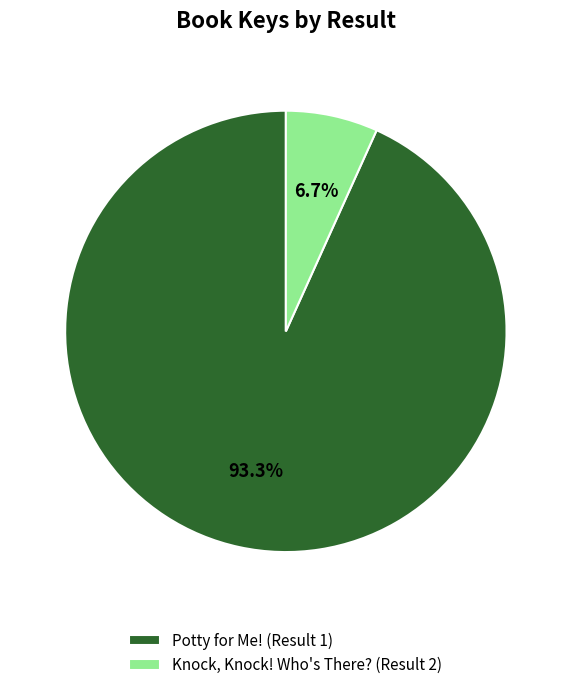

Is it true that Potty for Me! (Result 1) is 86% of the pie?

False